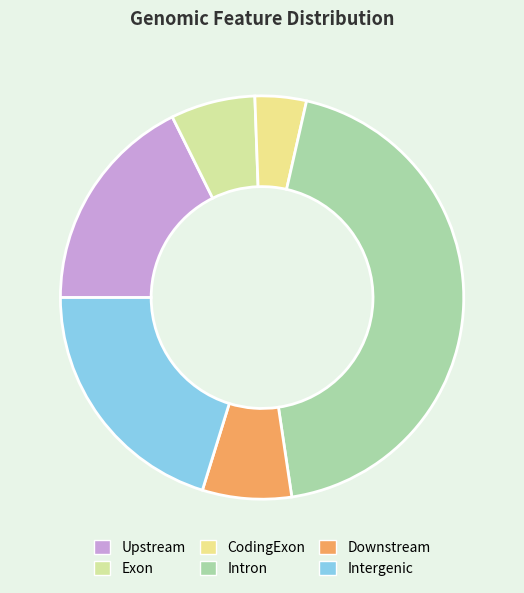

What is the ratio of the value at Exon to the value at Intergenic?

0.3